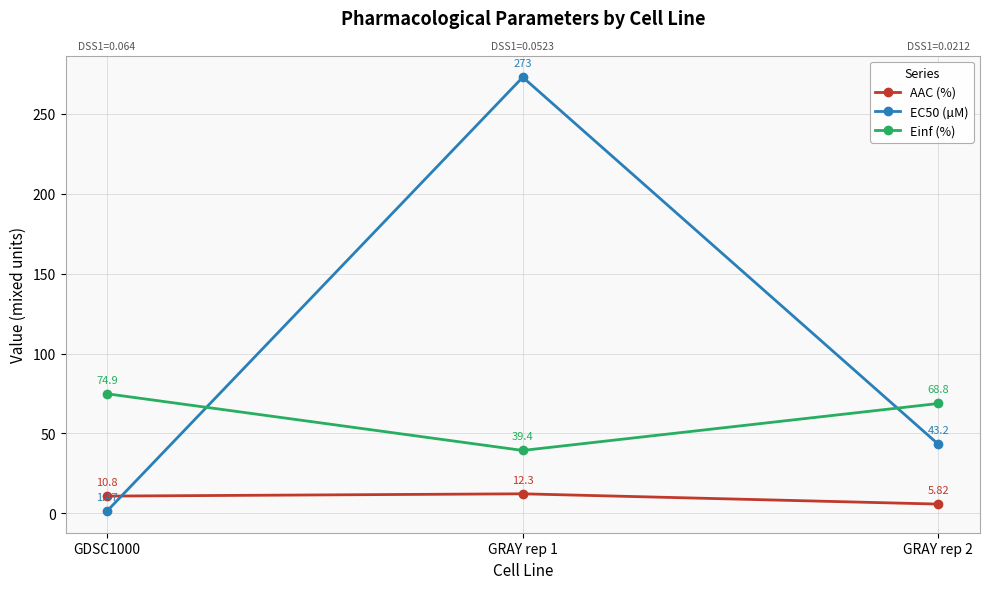

True or false: Einf (%) has a value of 22.5 at GDSC1000.

False